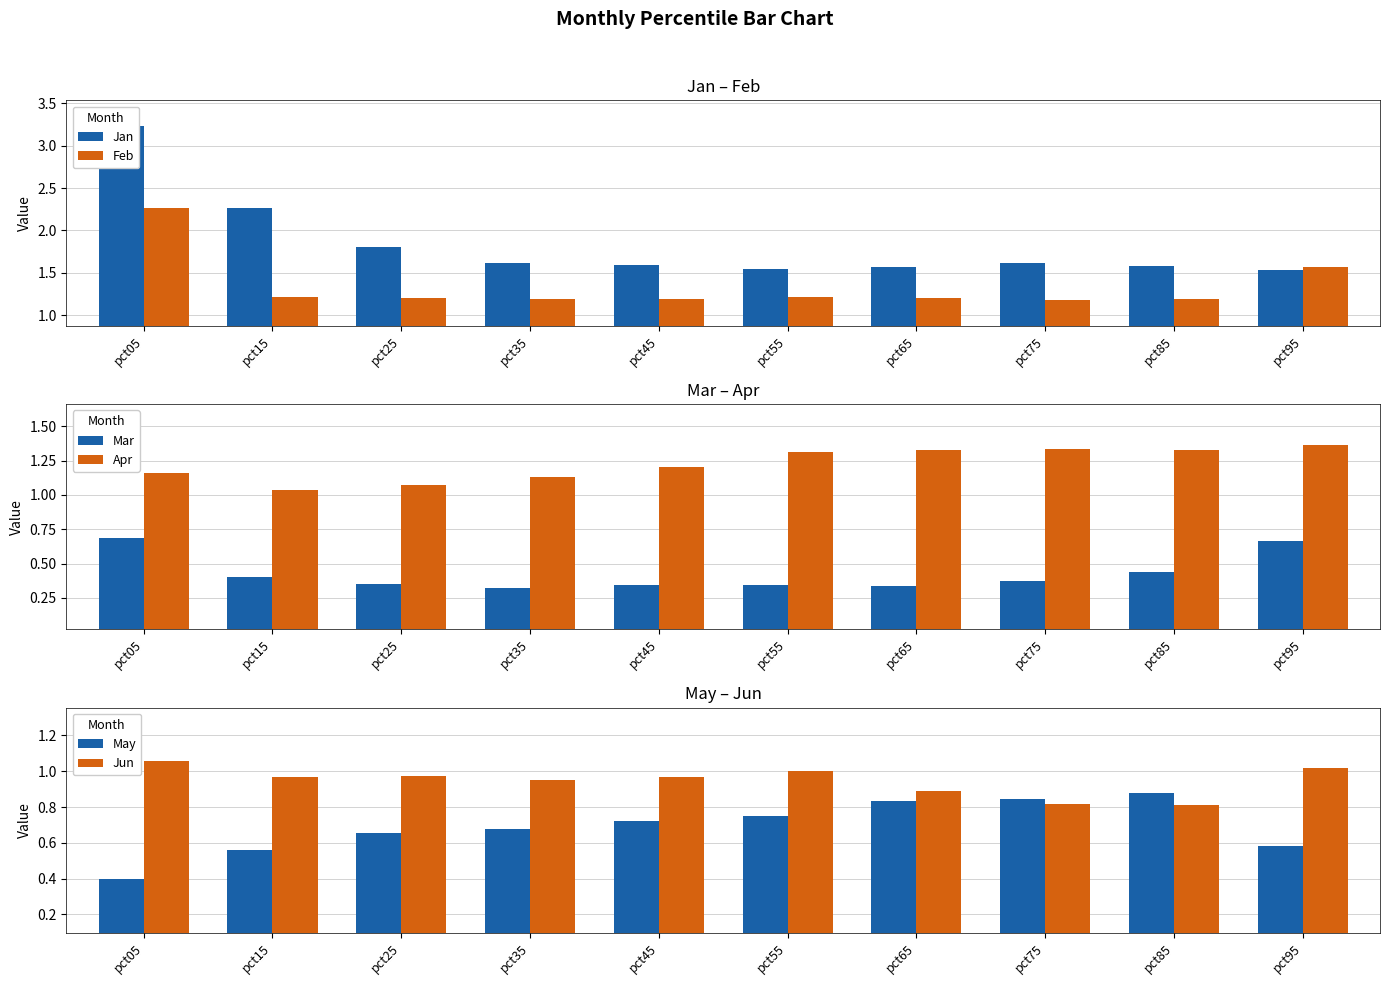

The Mar series shows 0.2 at pct45. True or false?

False